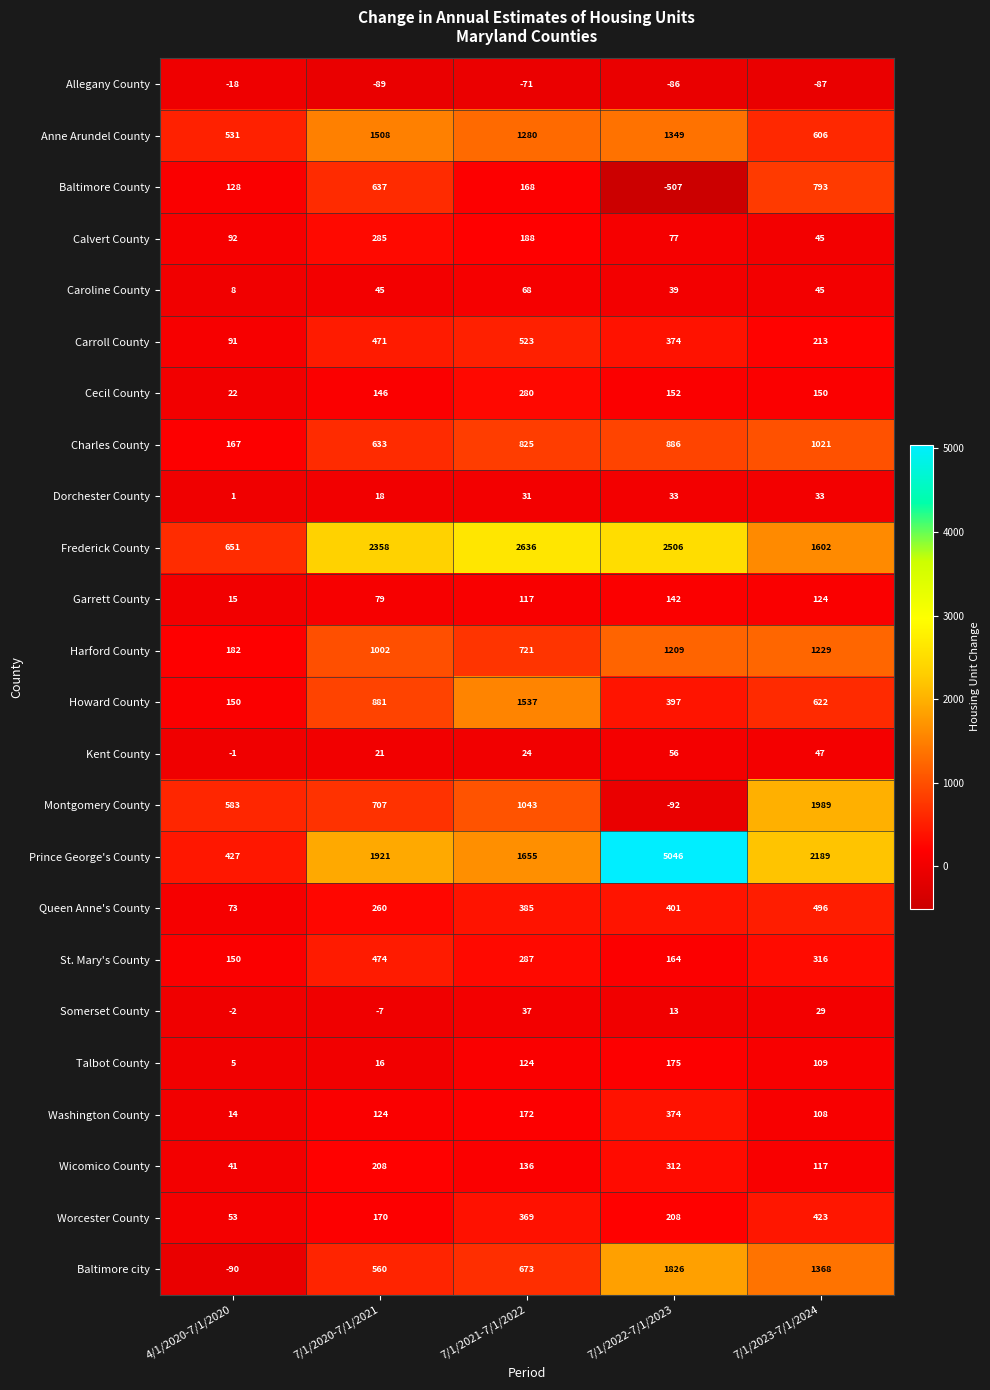

What is the difference between the Kent County values at 7/1/2023-7/1/2024 and 4/1/2020-7/1/2020?

48